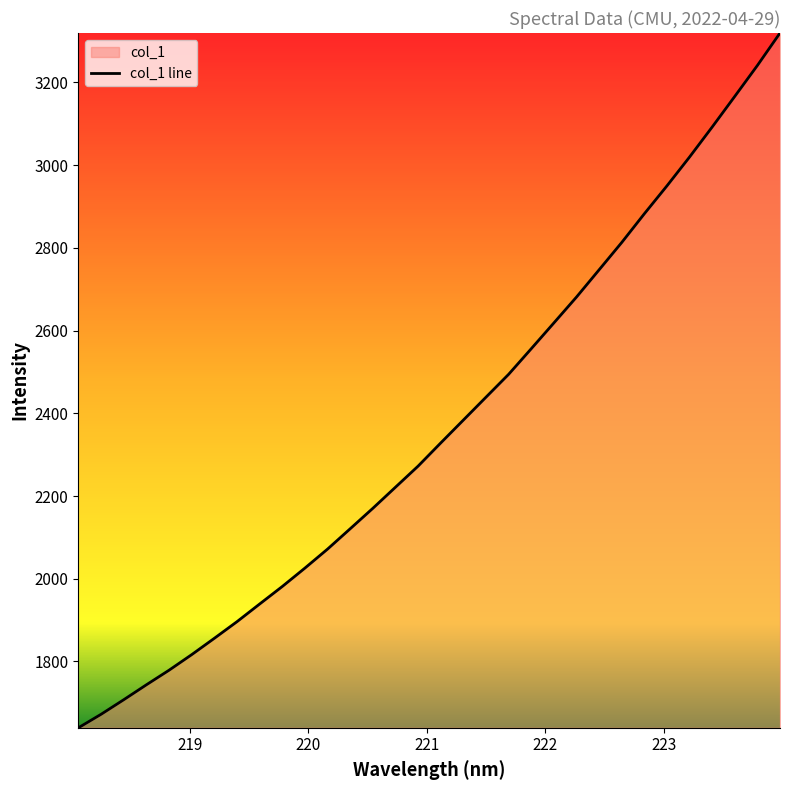

Reading left to right, transcribe all the data shown in this chart.

1639.8	1672.3	1707.5	1743.6	1778.9	1816.5	1856.0	1896.2	1938.9	1981.3	2025.8	2071.7	2120.8	2170.3	2221.3	2272.3	2328.3	2383.6	2438.9	2494.1	2556.0	2618.4	2680.9	2746.8	2812.8	2882.2	2949.7	3019.4	3091.9	3166.0	3240.7	3319.1